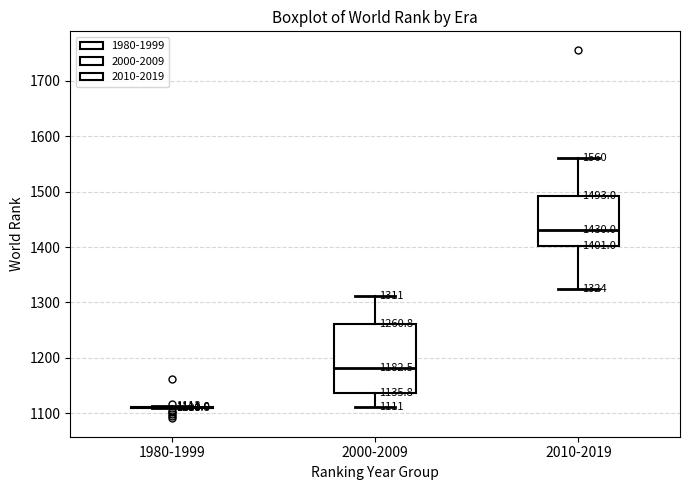

Which box is the tallest, from its lower edge to its upper edge?

2000-2009